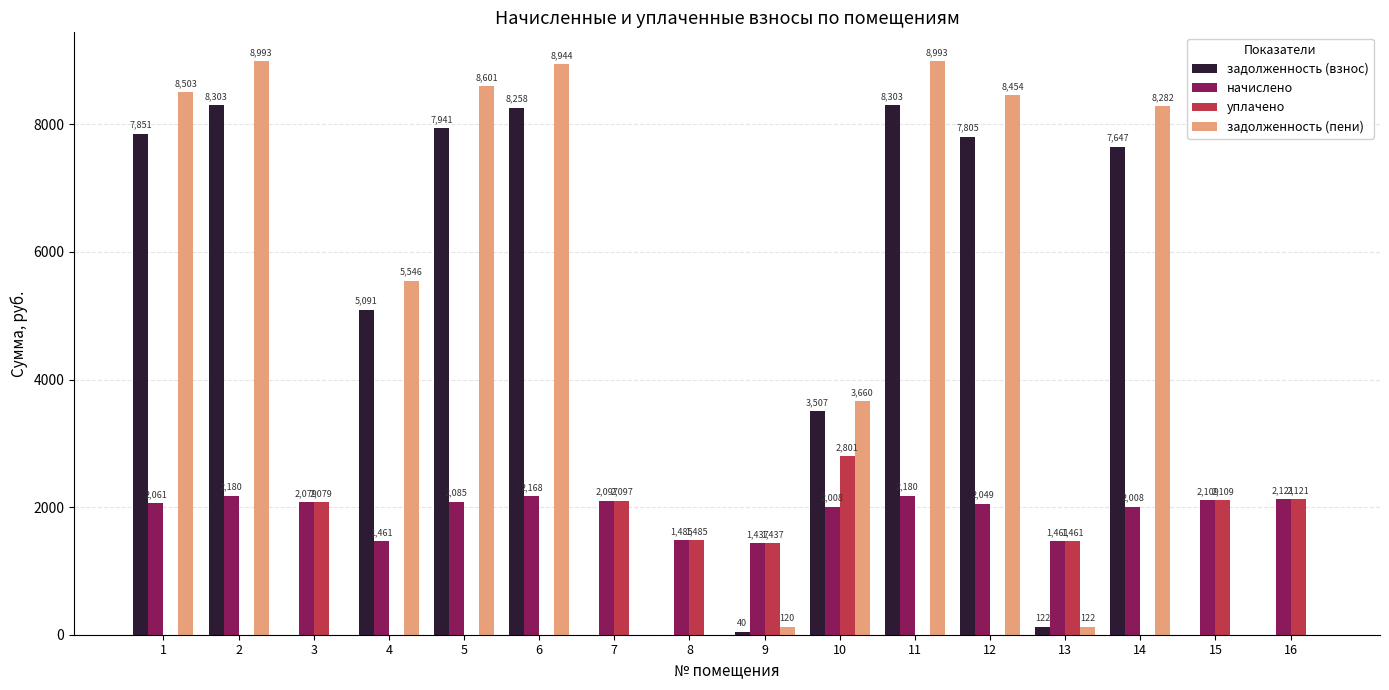

Between 6 and 11, which series saw the biggest shift?

задолженность (пени)